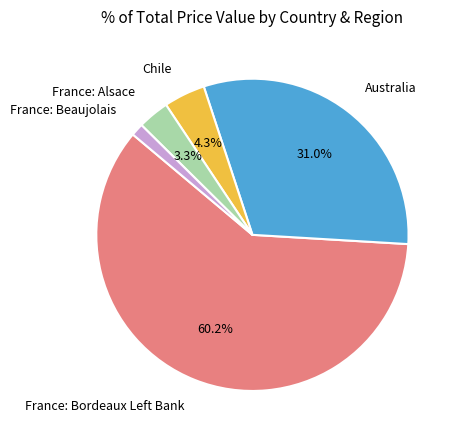

What percentage is the Australia slice, to the nearest percent?

31%